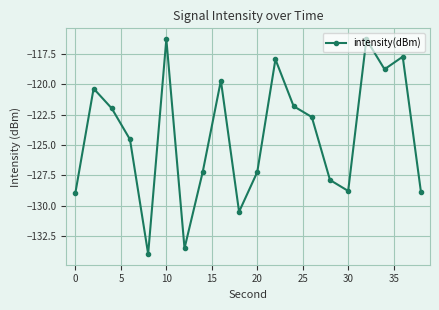

What is the maximum value shown in the chart?

-116.3